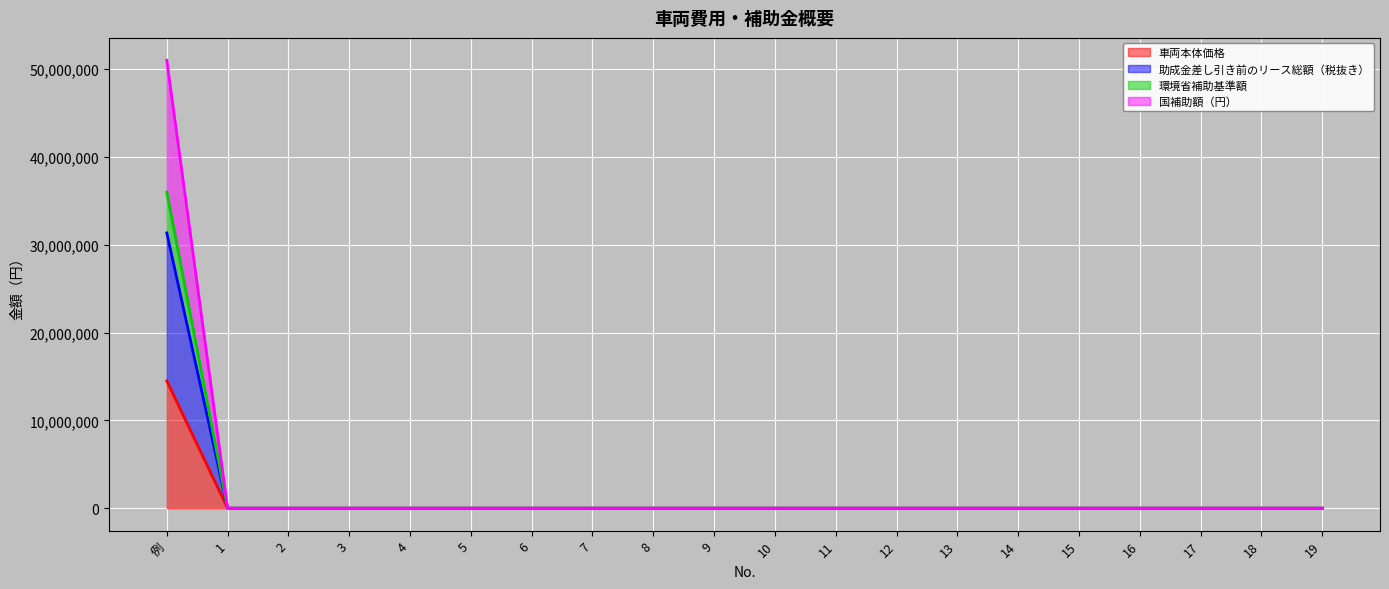

Which series has the widest spread of values?

国補助額（円）